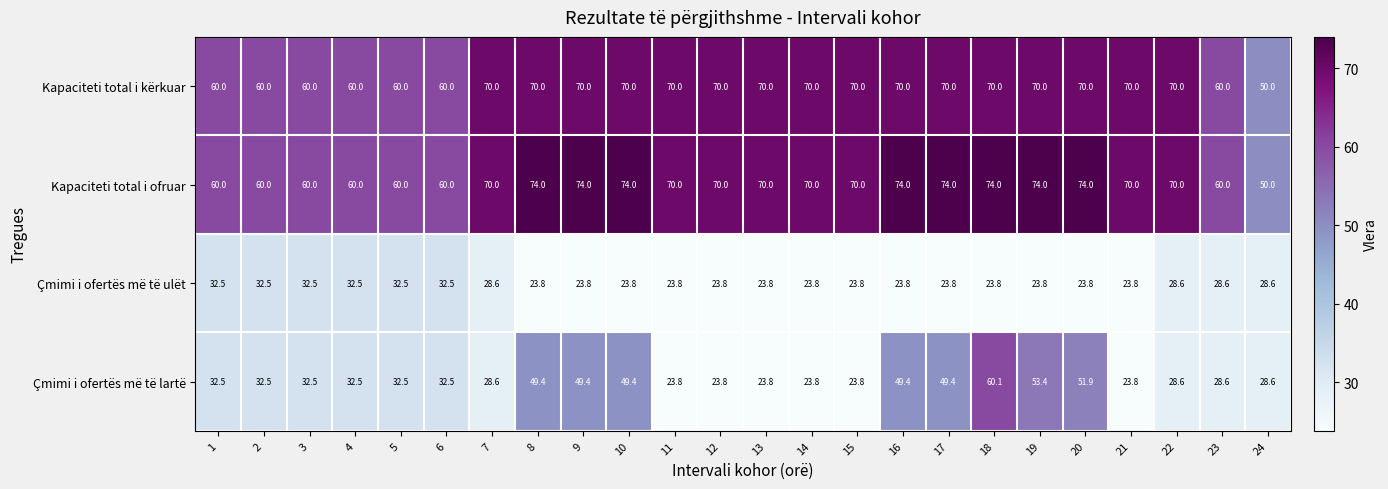

What is the smallest value displayed?

23.8